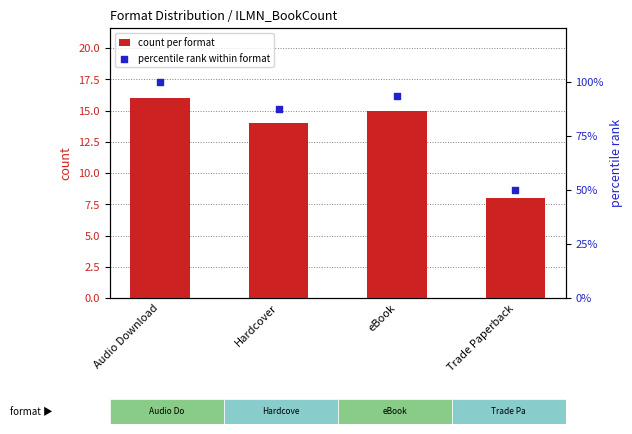

Is the value of percentile rank within format at Hardcover greater than the value of count per format at eBook?

Yes